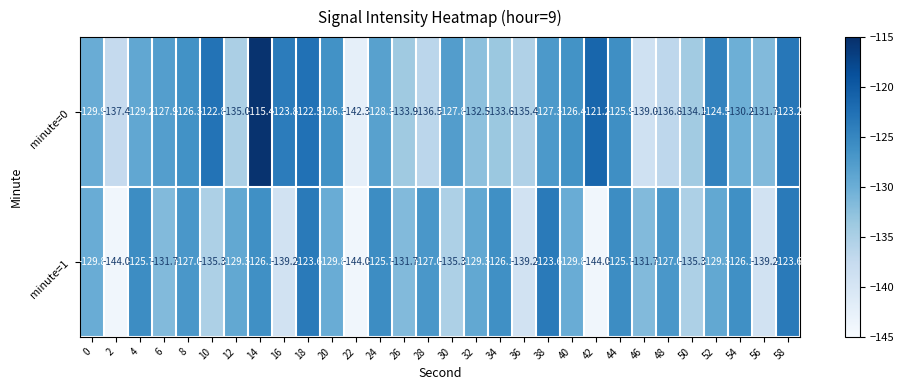

What is the sum of all minute=1 values?

-3935.1